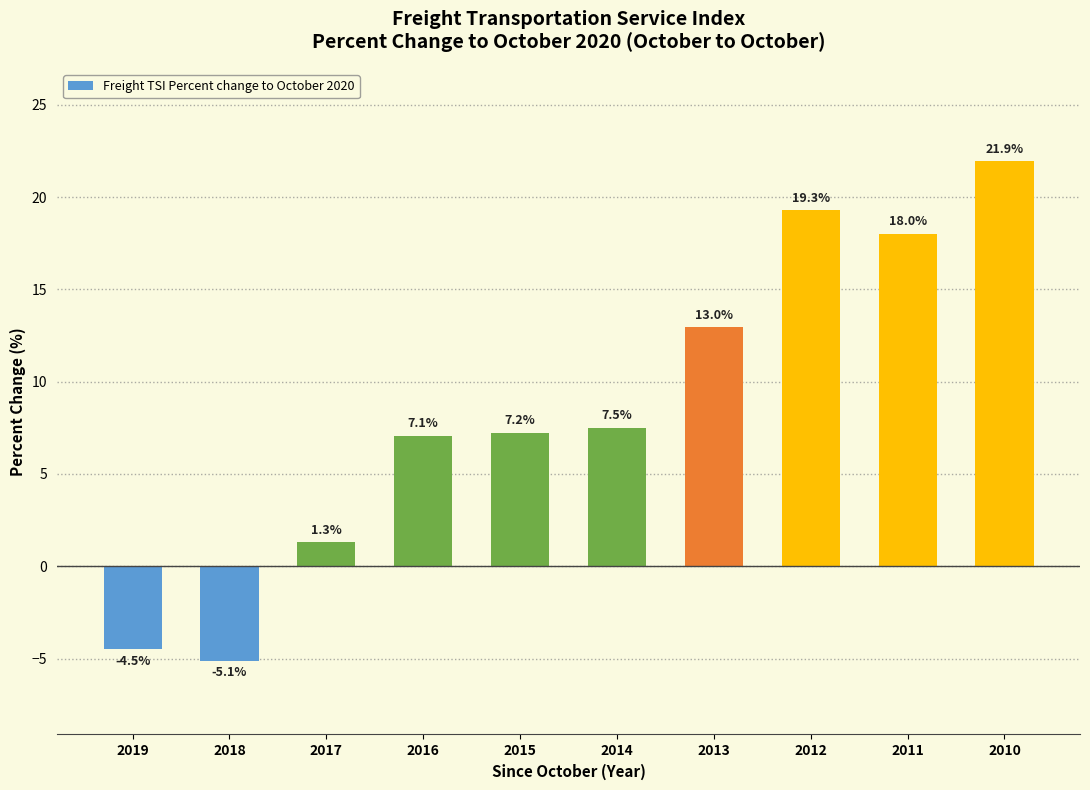

What is the smallest value displayed?

-5.1